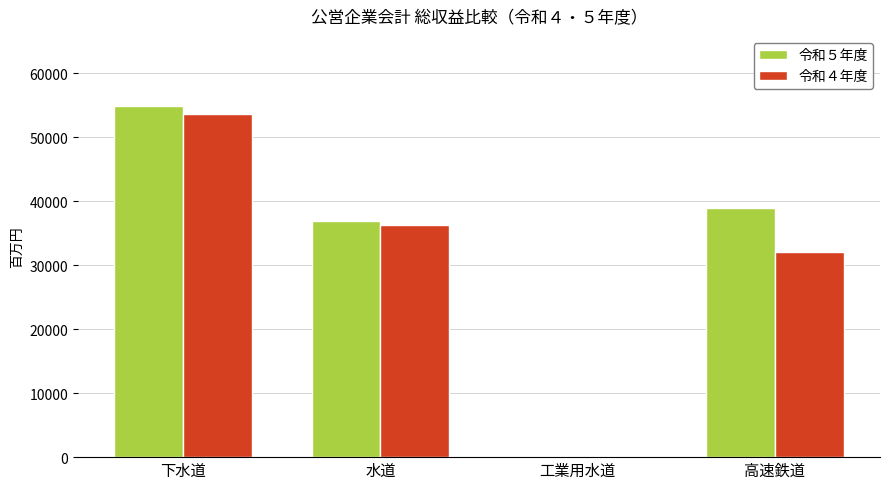

What is the difference between the highest and lowest values at 工業用水道?

3